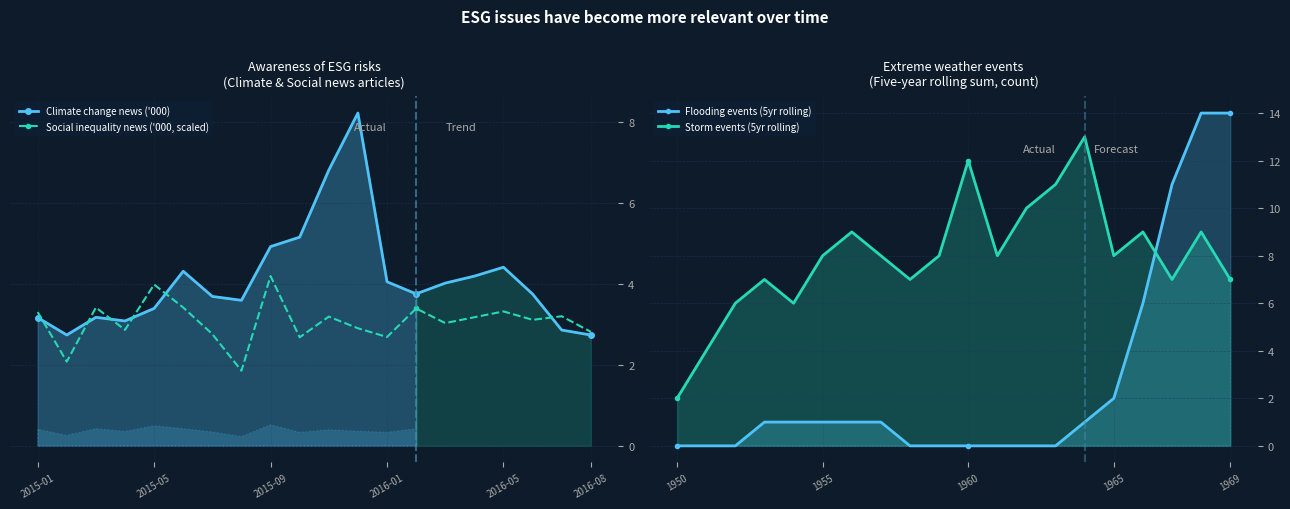

True or false: Social inequality news ('000, scaled) has more than 2 points higher than both neighbors.

True